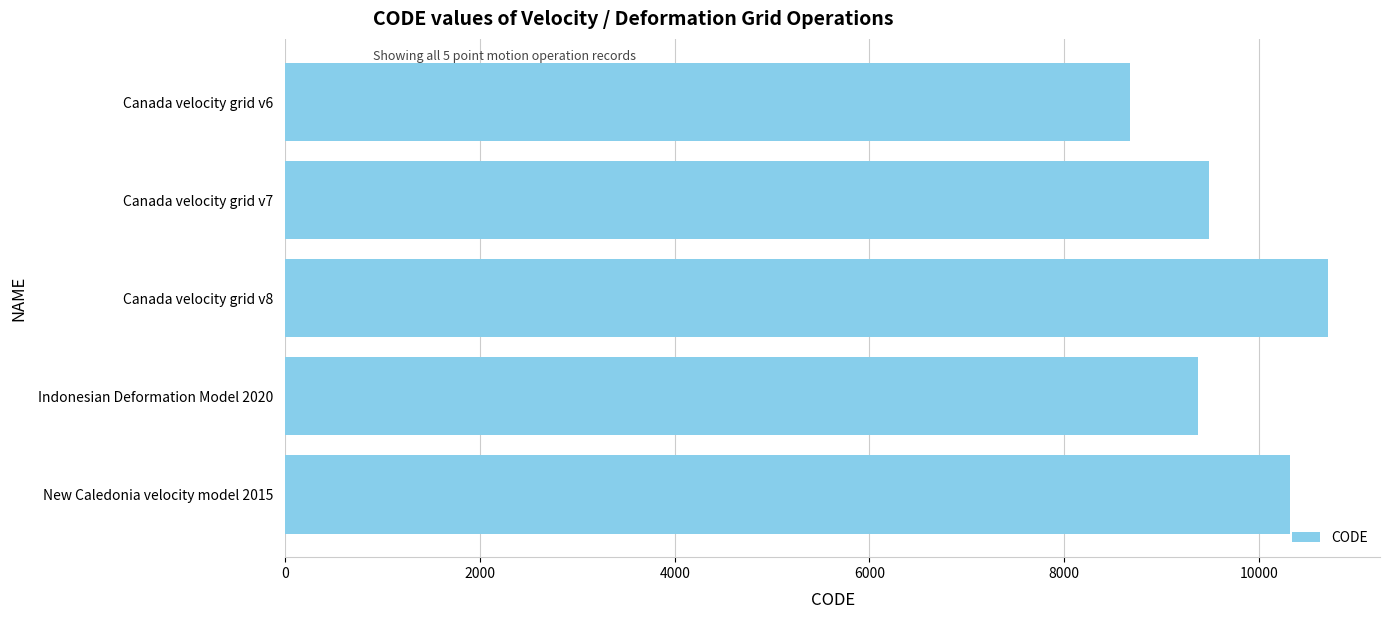

Which label corresponds to the largest value in the chart?

Canada velocity grid v8